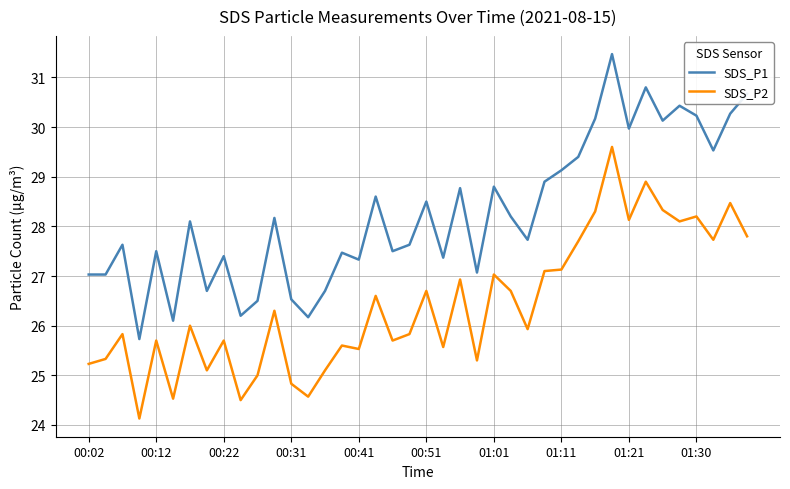

What is the difference between the maximum and minimum values in the SDS_P2 series?

5.5